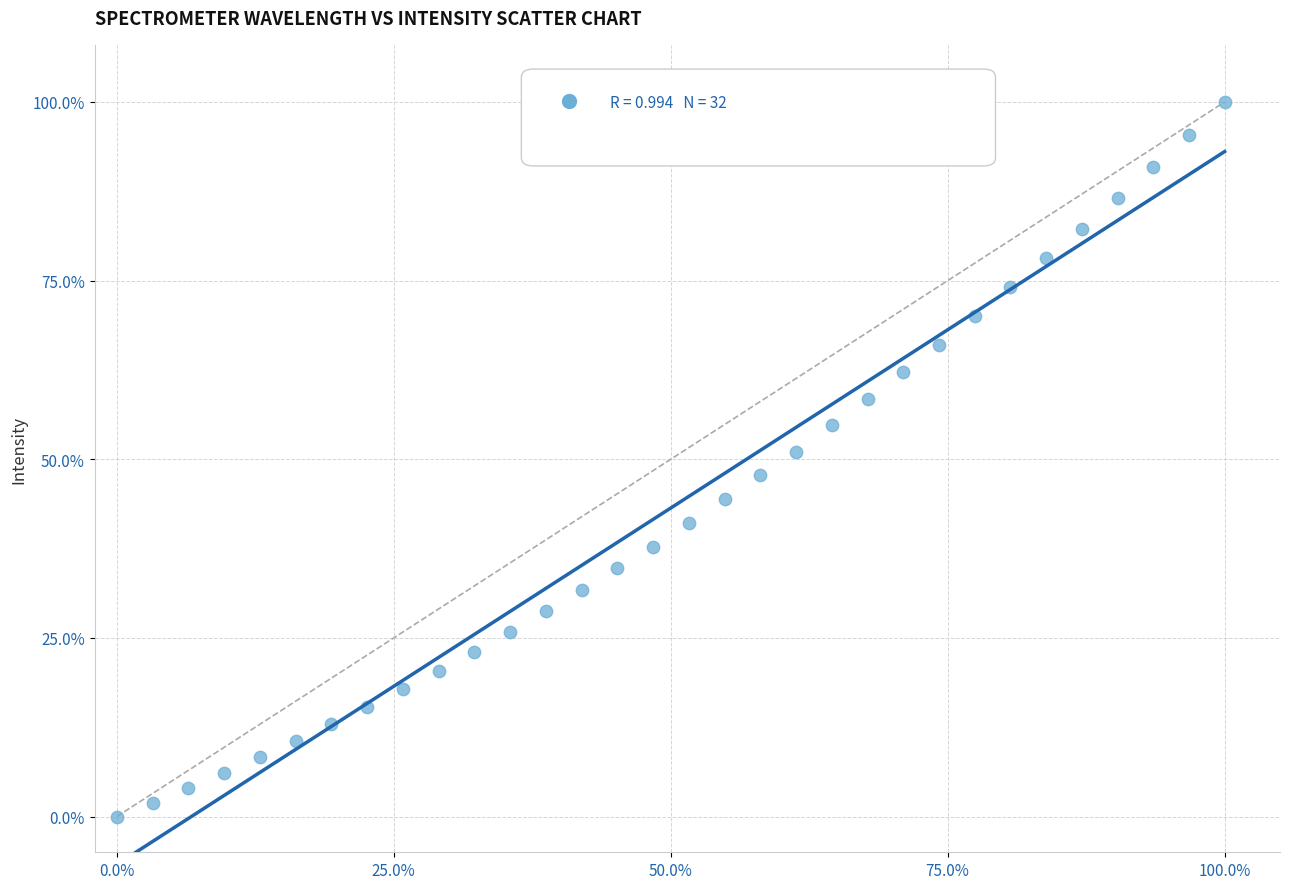

What is the range of X values (max minus min)?

100.0